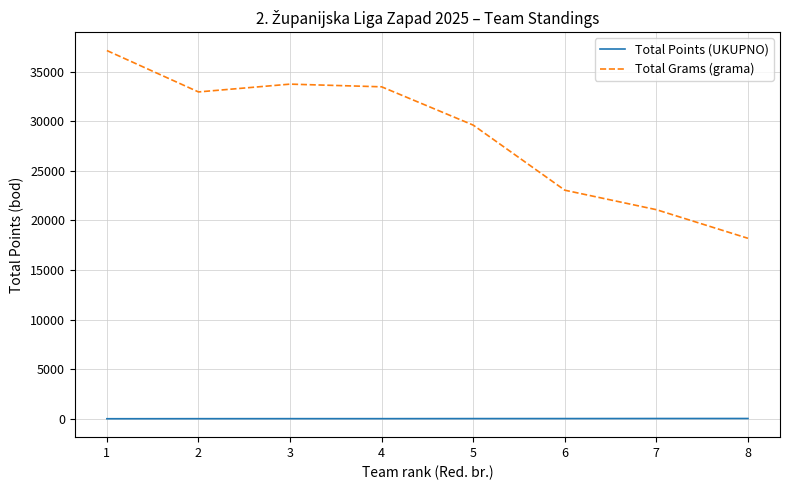

Which series has the largest total across all categories?

Total Grams (grama)